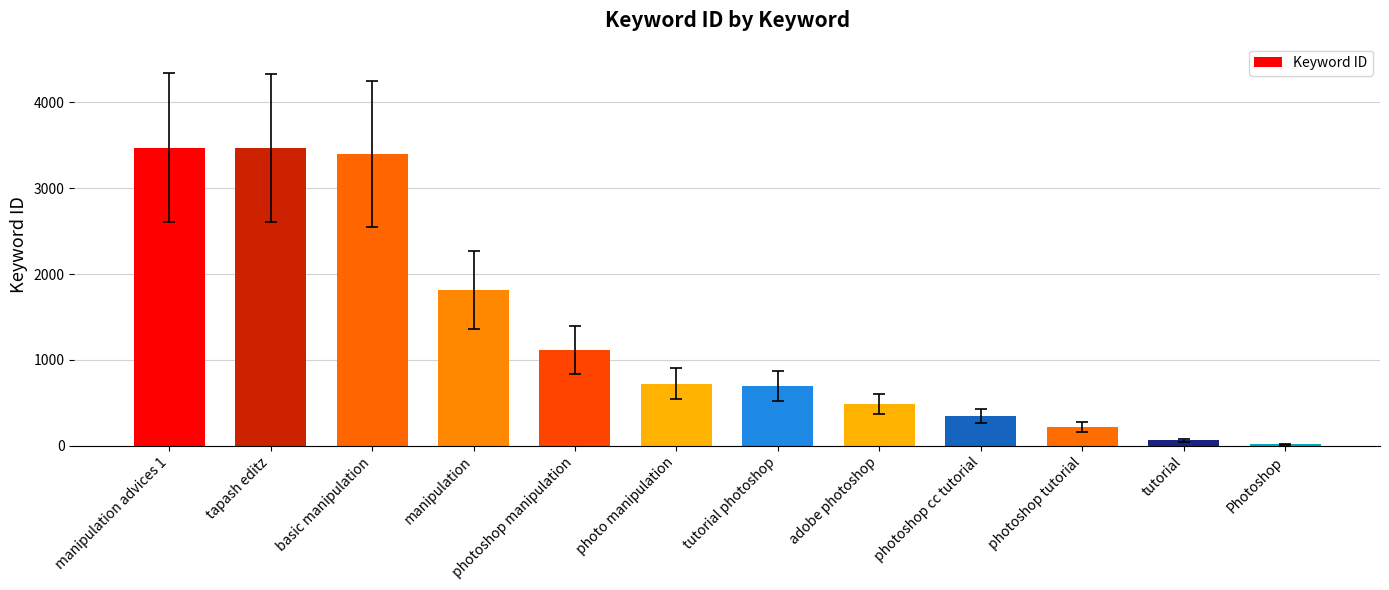

The chart shows a value of 6058 at basic manipulation. True or false?

False